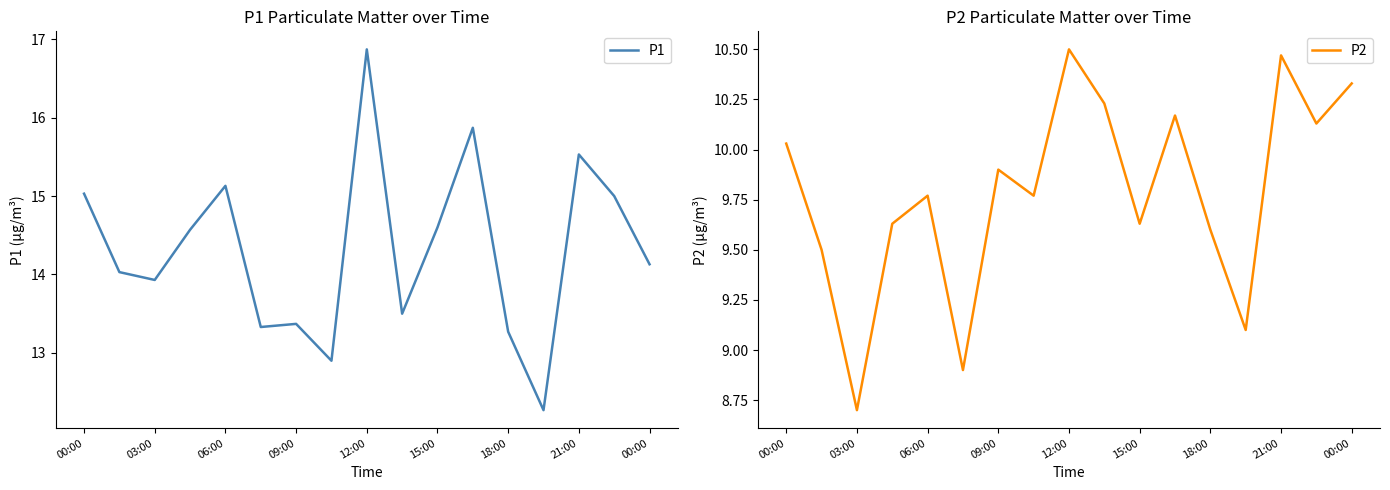

Rank the series by their maximum value, from lowest to highest.

P2, P1